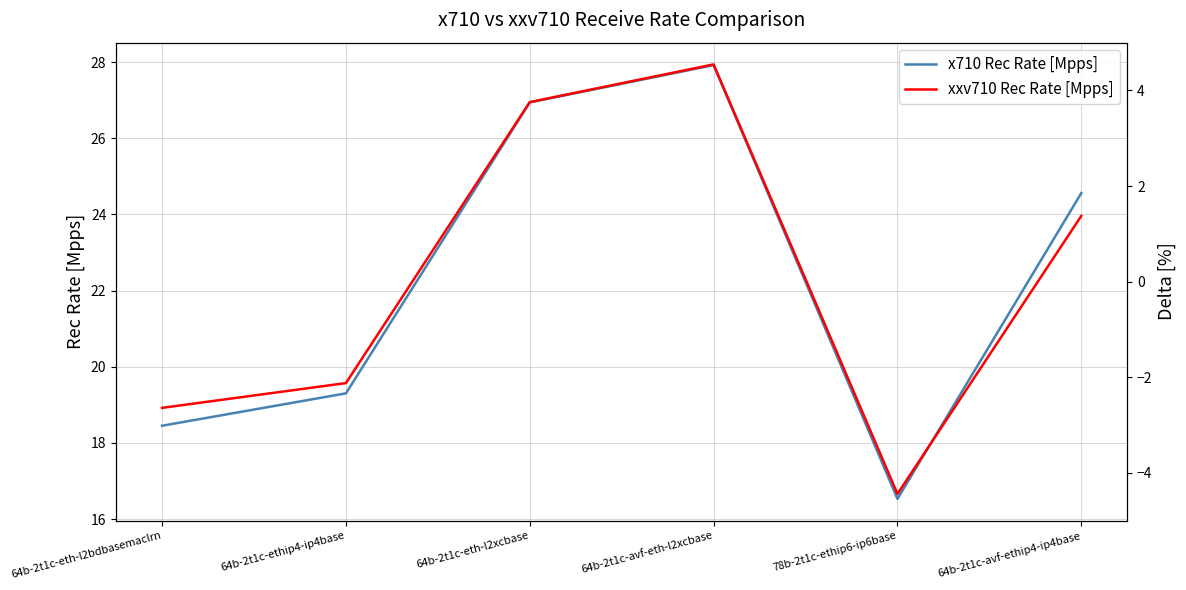

Which category has the highest value in the xxv710 Rec Rate [Mpps] series?

64b-2t1c-avf-eth-l2xcbase